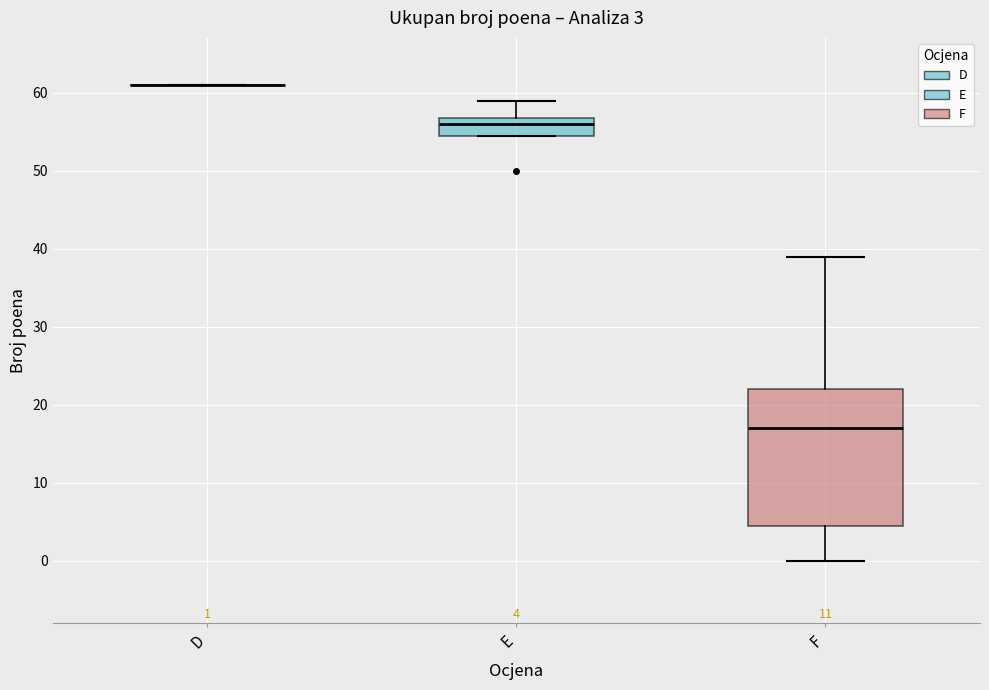

Which box is the tallest, from its lower edge to its upper edge?

F